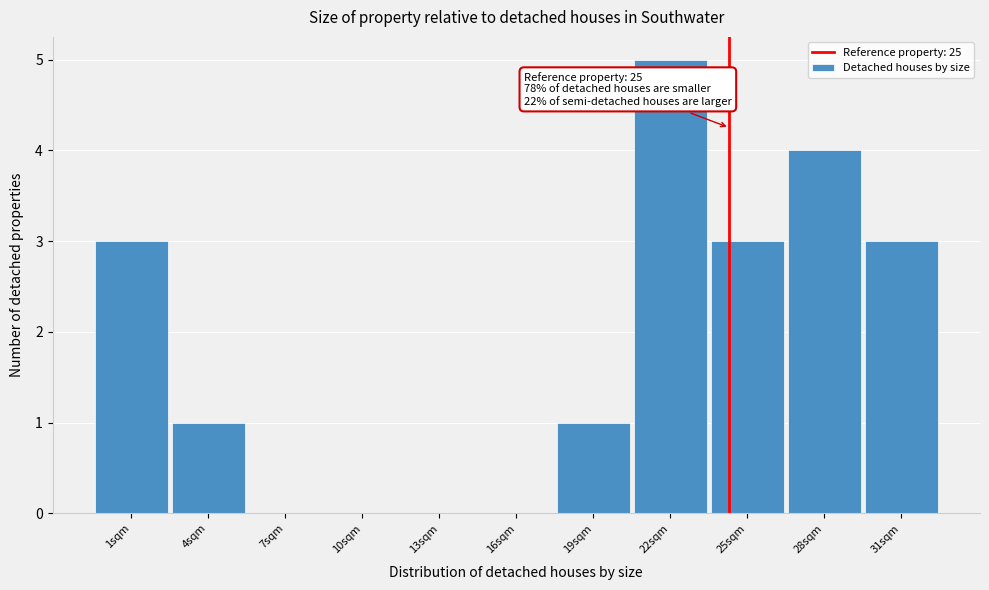

Reading left to right, transcribe all the data shown in this chart.

1sqm=3	4sqm=1	7sqm=0	10sqm=0	13sqm=0	16sqm=0	19sqm=1	22sqm=5	25sqm=3	28sqm=4	31sqm=3